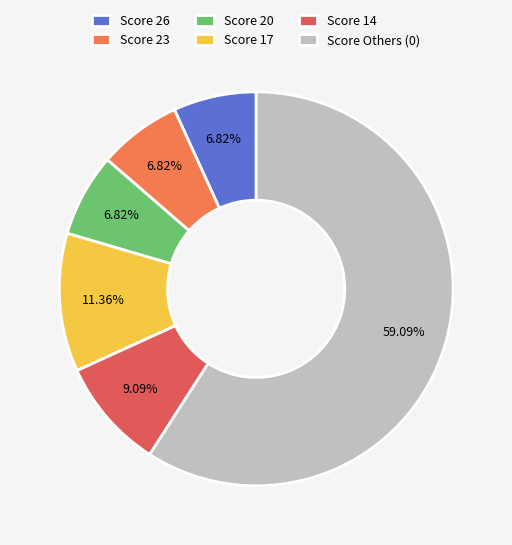

Combined, do Score 20 and Score 26 account for over 50%?

No